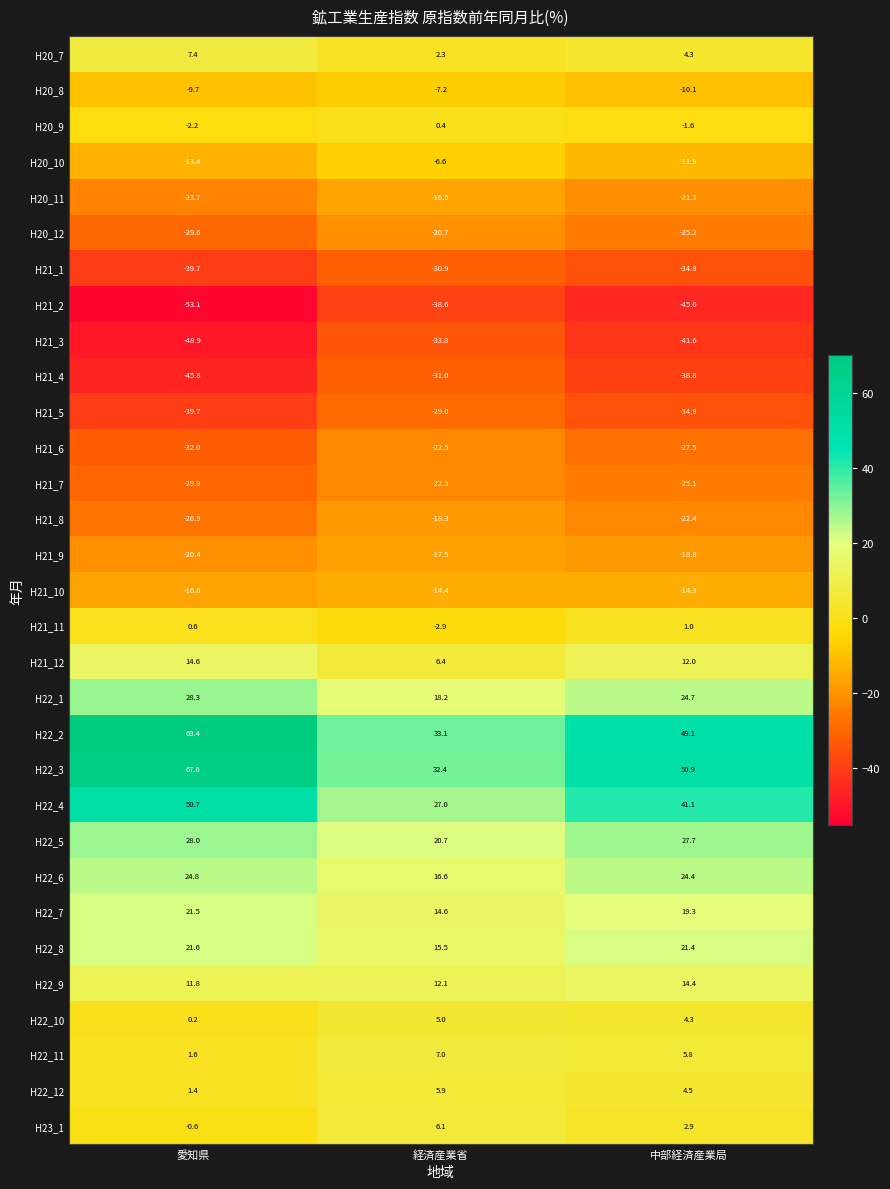

What is the spread (max minus min) of values at 経済産業省?

71.7